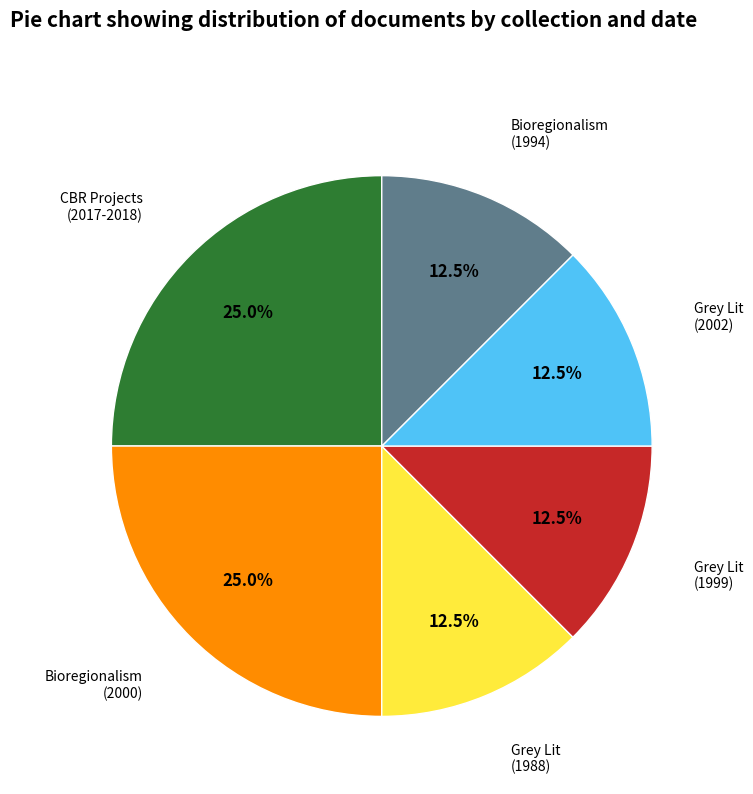

Count the number of slices in the pie.

6